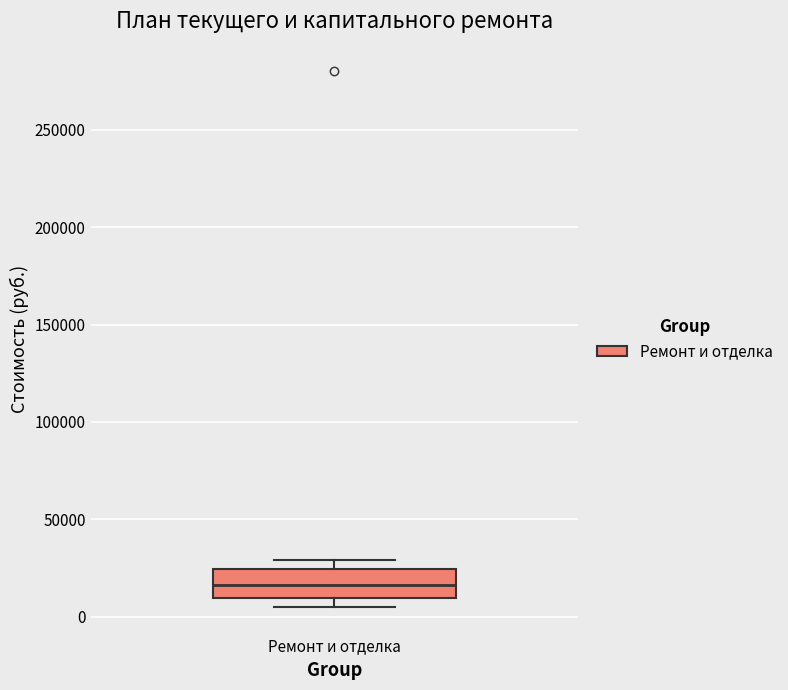

Transcribe this box plot: give where the median line is, the range the box spans, and where the two whiskers end, as read against the y-axis. The values are not printed on the chart, so give them approximately, as read against the axis.

median 15000, box 10000 to 25000, whiskers 5000 to 30000